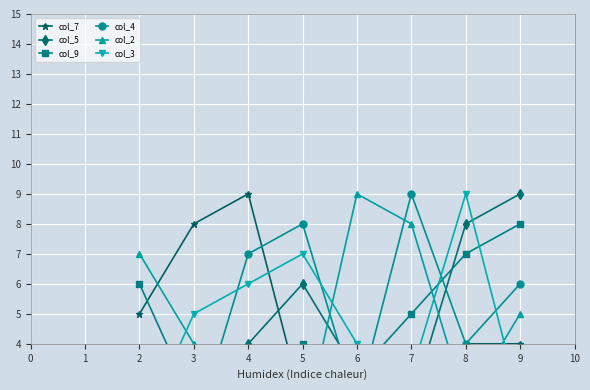

List the labels in order of col_4 value, largest first.

7, 5, 4, 9, 8, 2, 6, 3